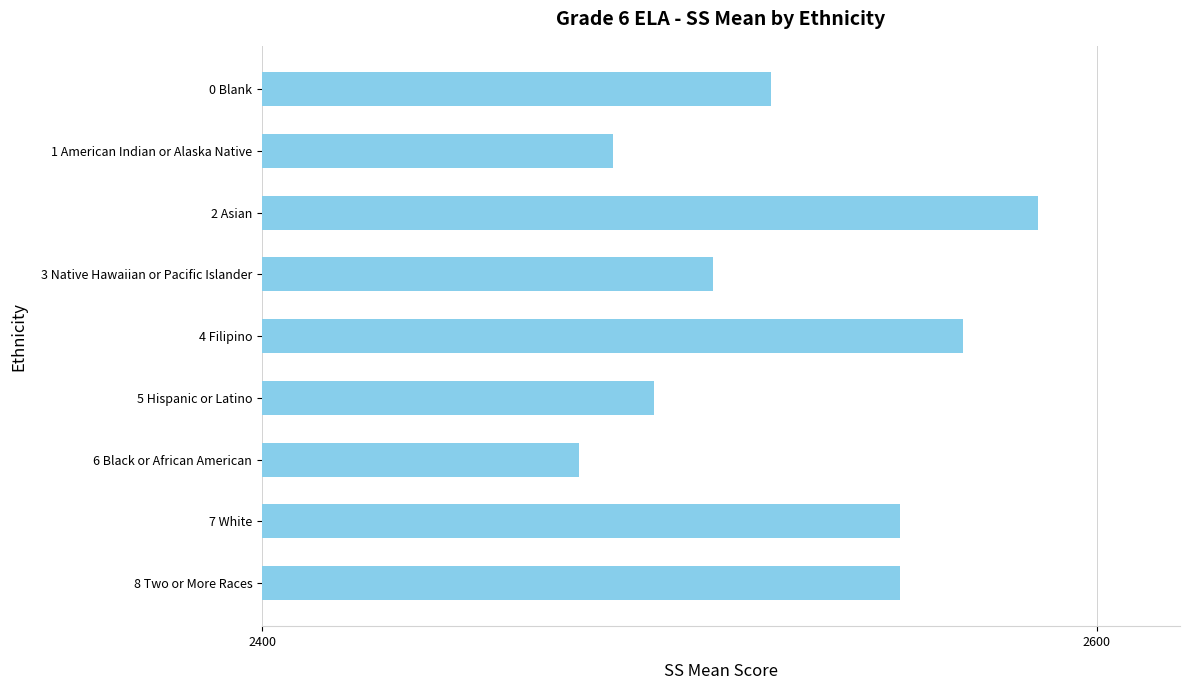

What is the greatest value displayed?

2586